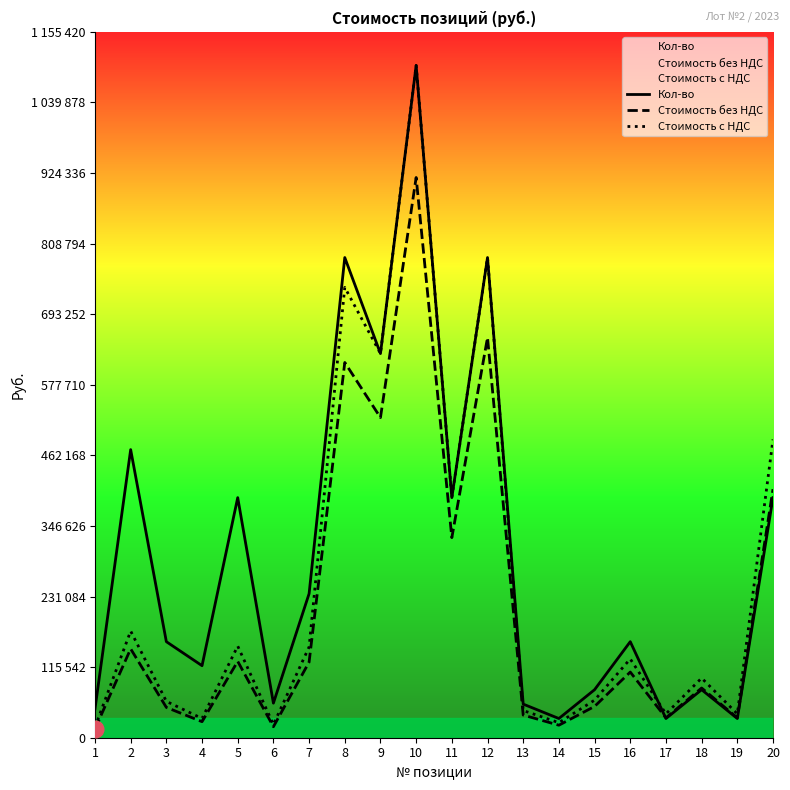

True or false: Стоимость с НДС and Стоимость без НДС intersect in this chart.

False